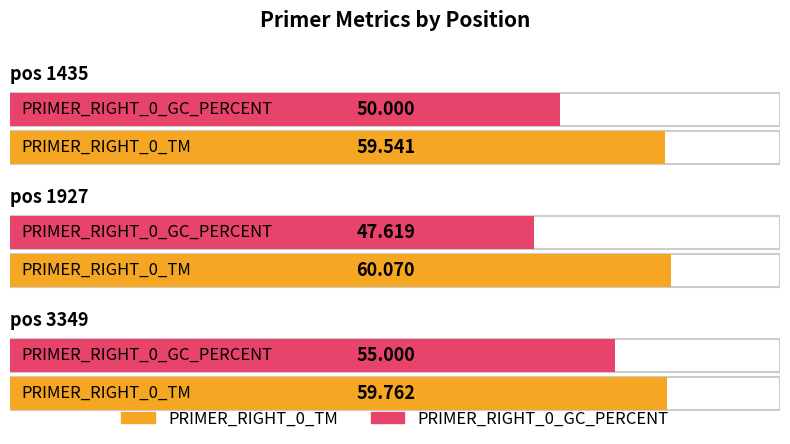

At how many categories does at least one series exceed 59?

3